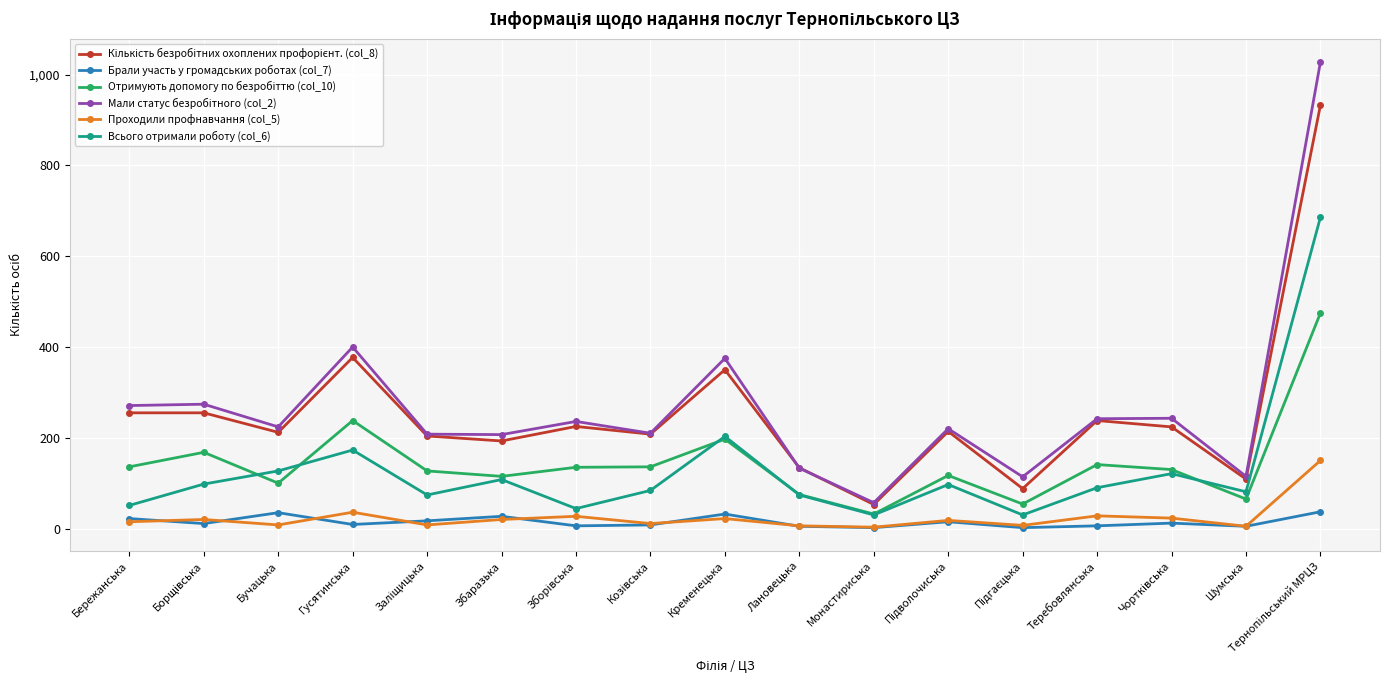

What is the maximum value shown in the chart?

1028